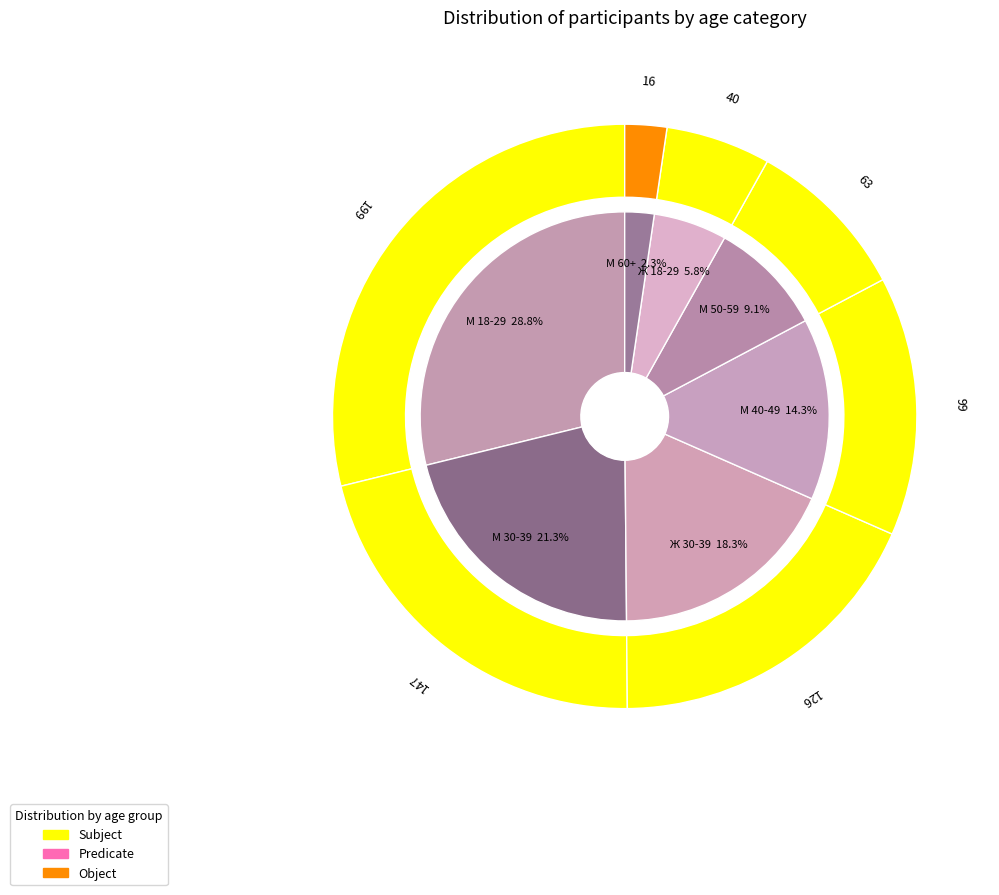

Which category has the smallest portion of the pie?

М 60+